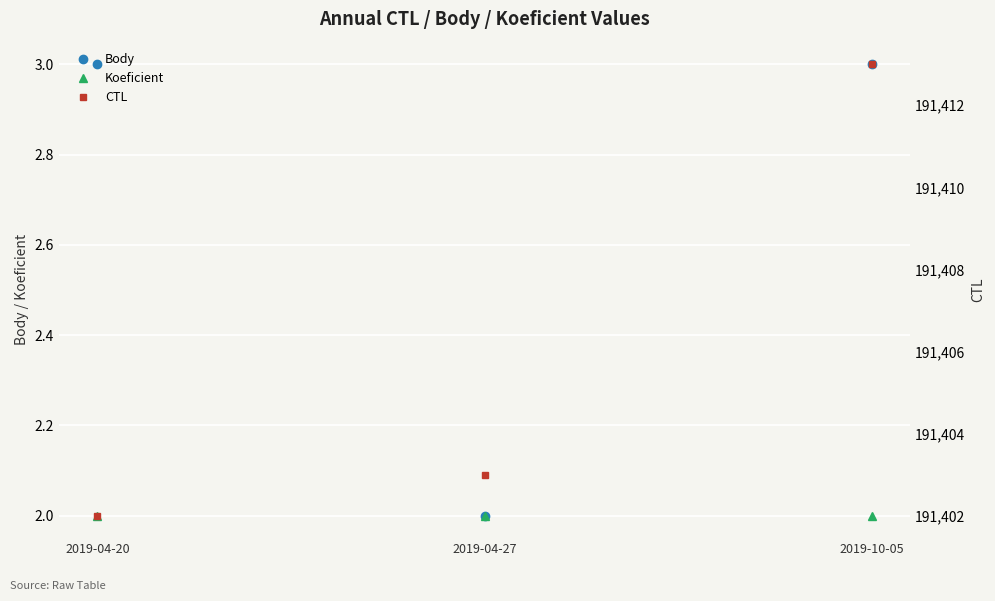

True or false: Koeficient has a value of 2 at 2019-10-05.

True